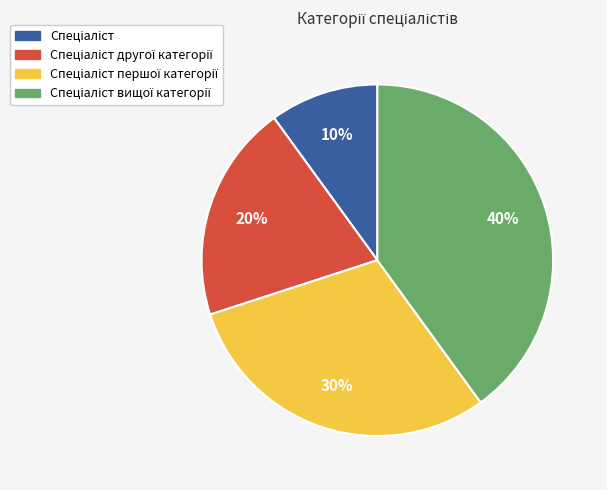

Is there a majority slice in this chart?

No